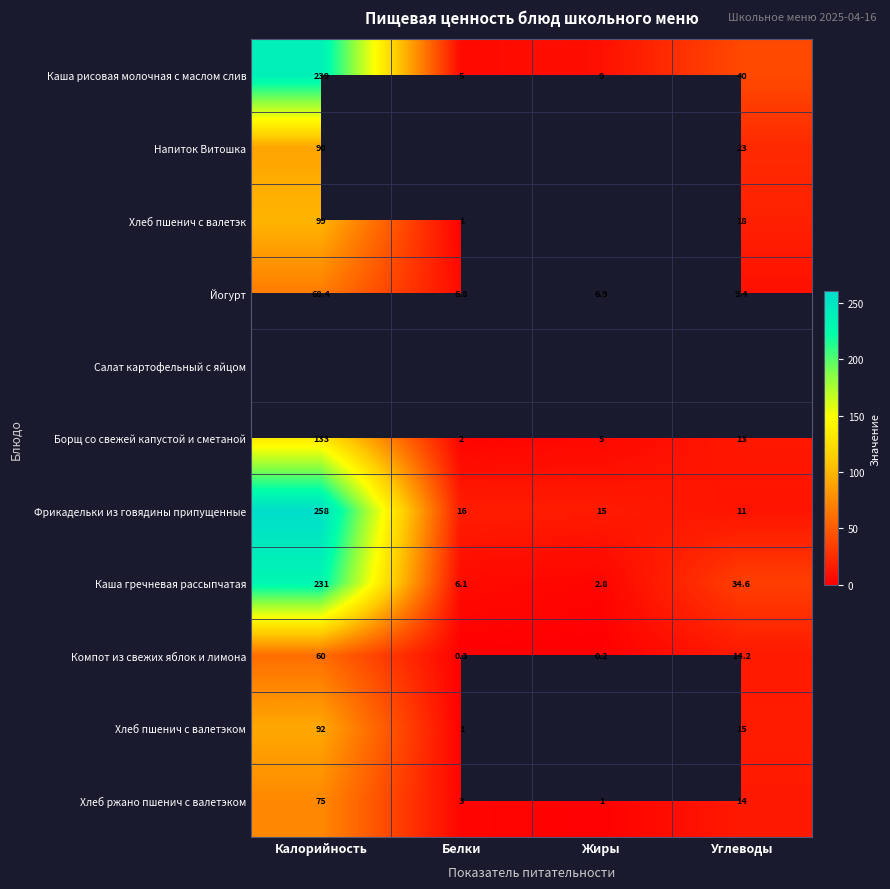

Is it true that Фрикадельки из говядины припущенные equals 6.7 at Белки?

False